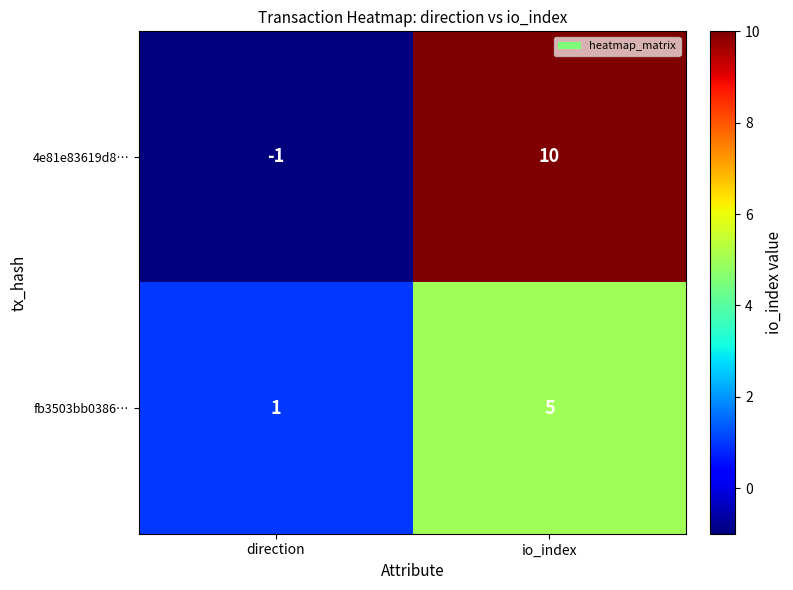

At which category does the chart reach its minimum across all series?

direction